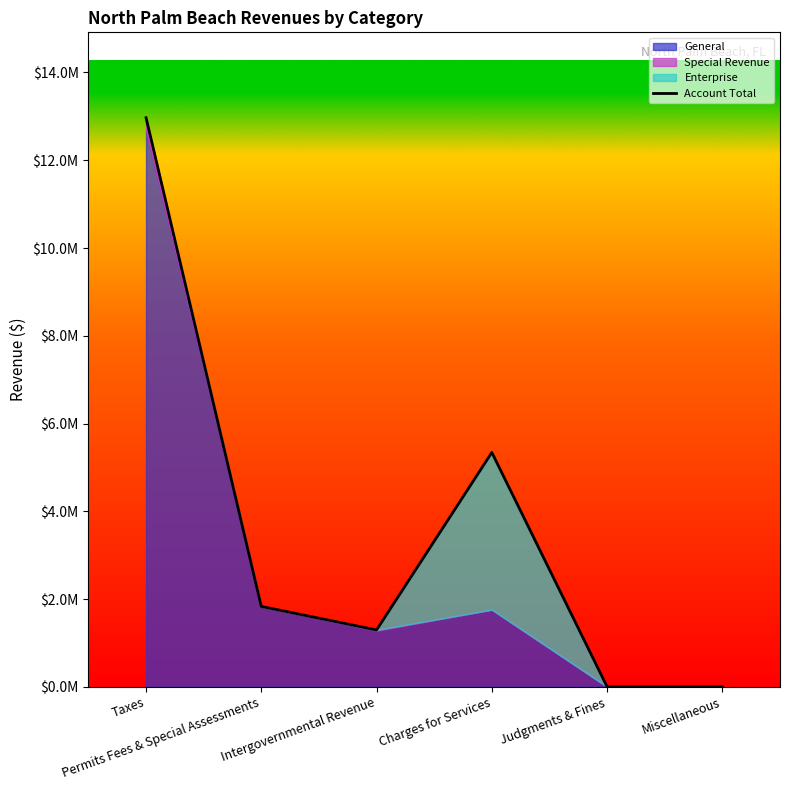

Is it true that the value at Miscellaneous is -5622368?

False